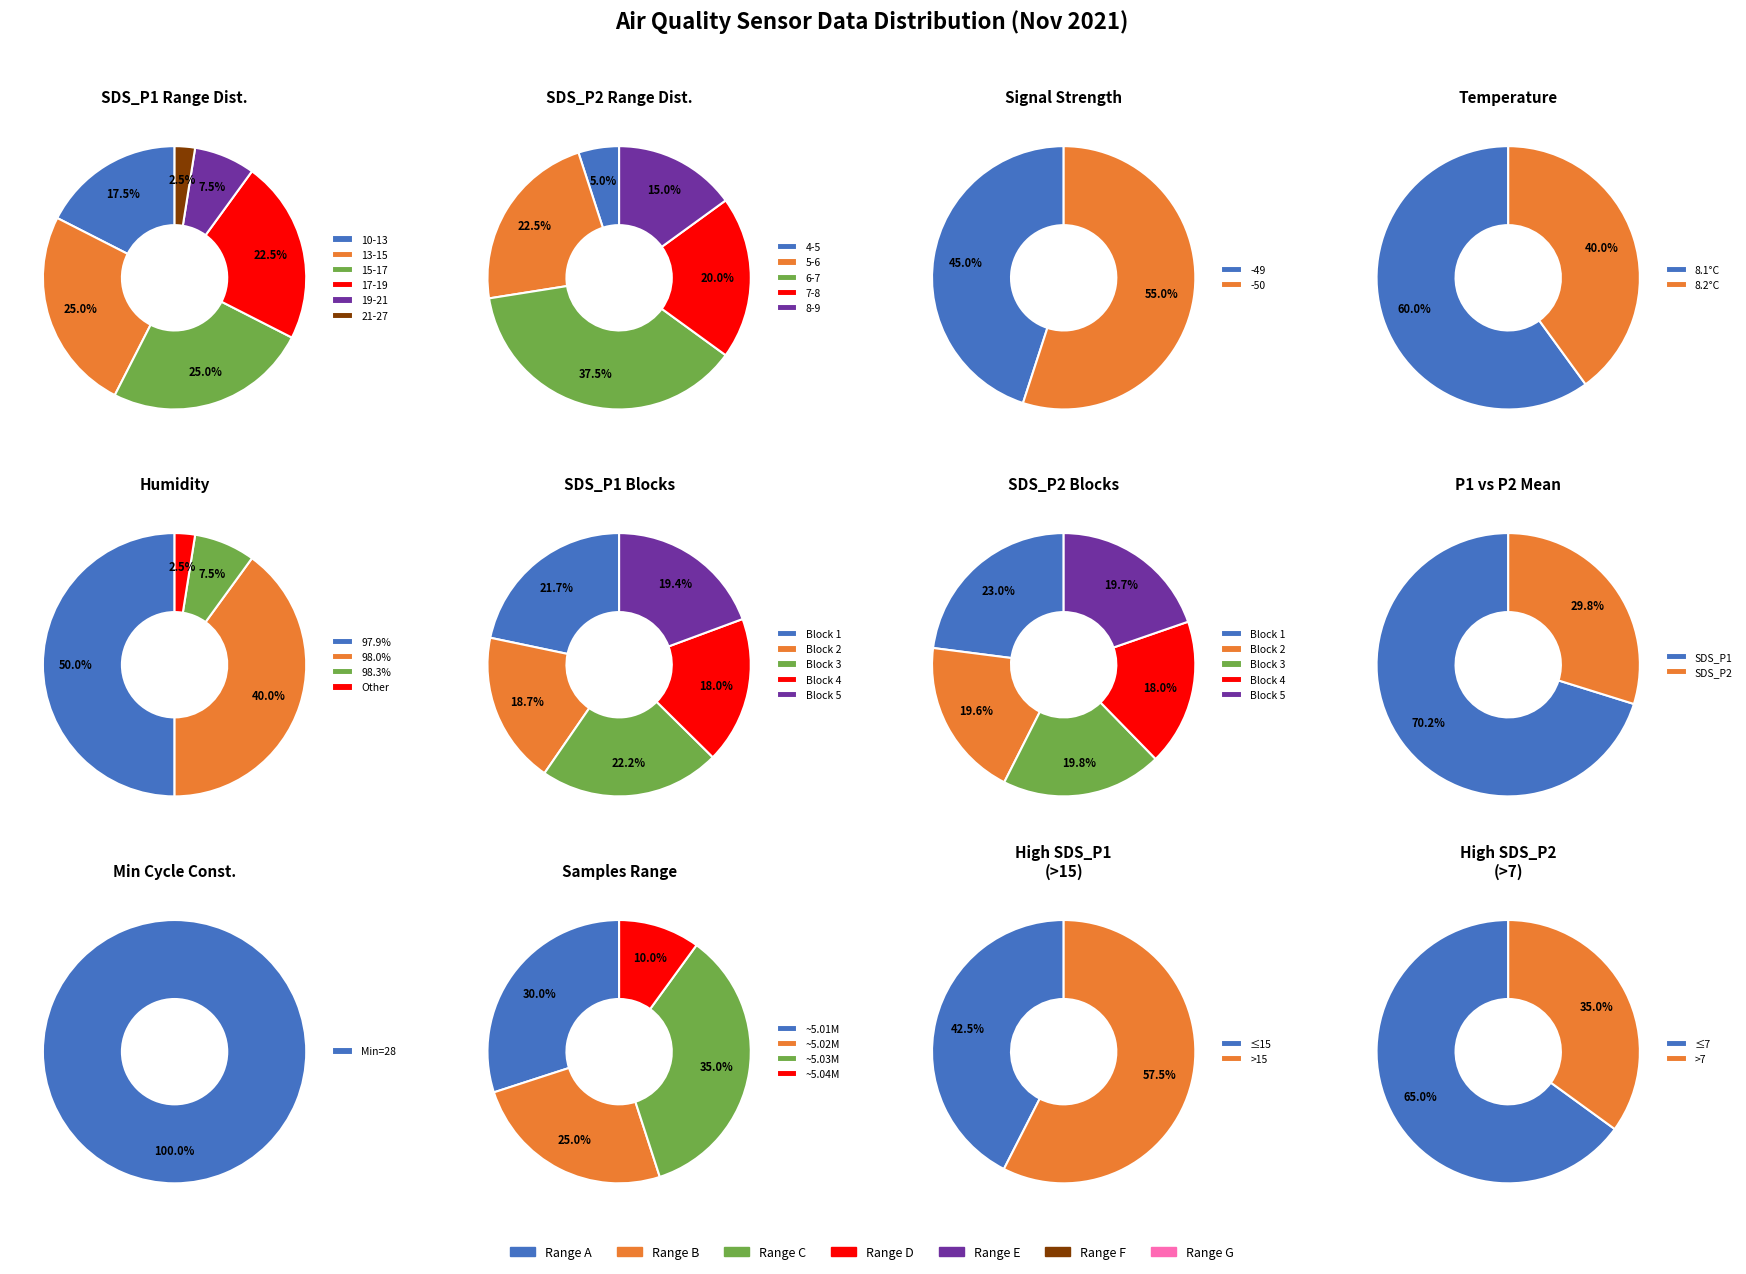

How many slices are in this pie chart?

40